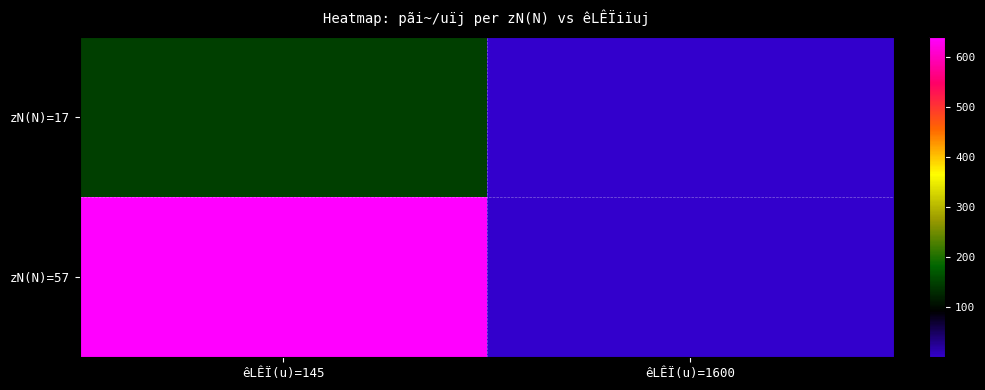

Which has a higher value, êLÊÏ(u)=1600 or êLÊÏ(u)=145?

êLÊÏ(u)=145